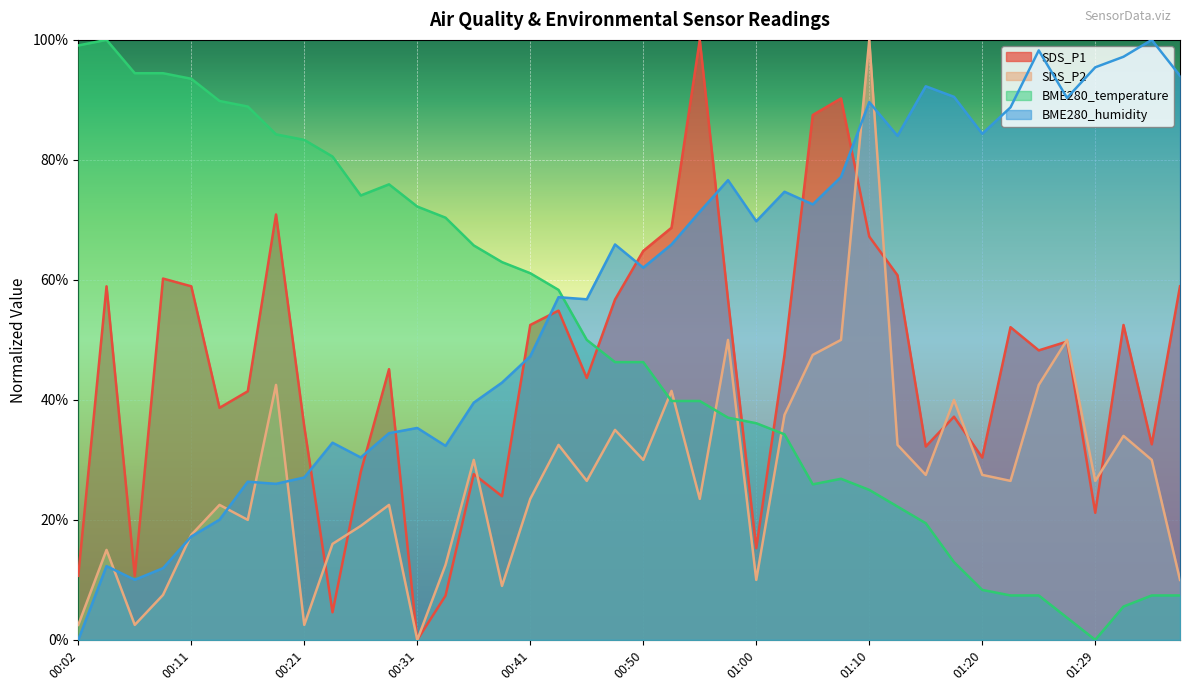

What is the difference between the SDS_P2 values at 00:58 and 01:25?

7.5